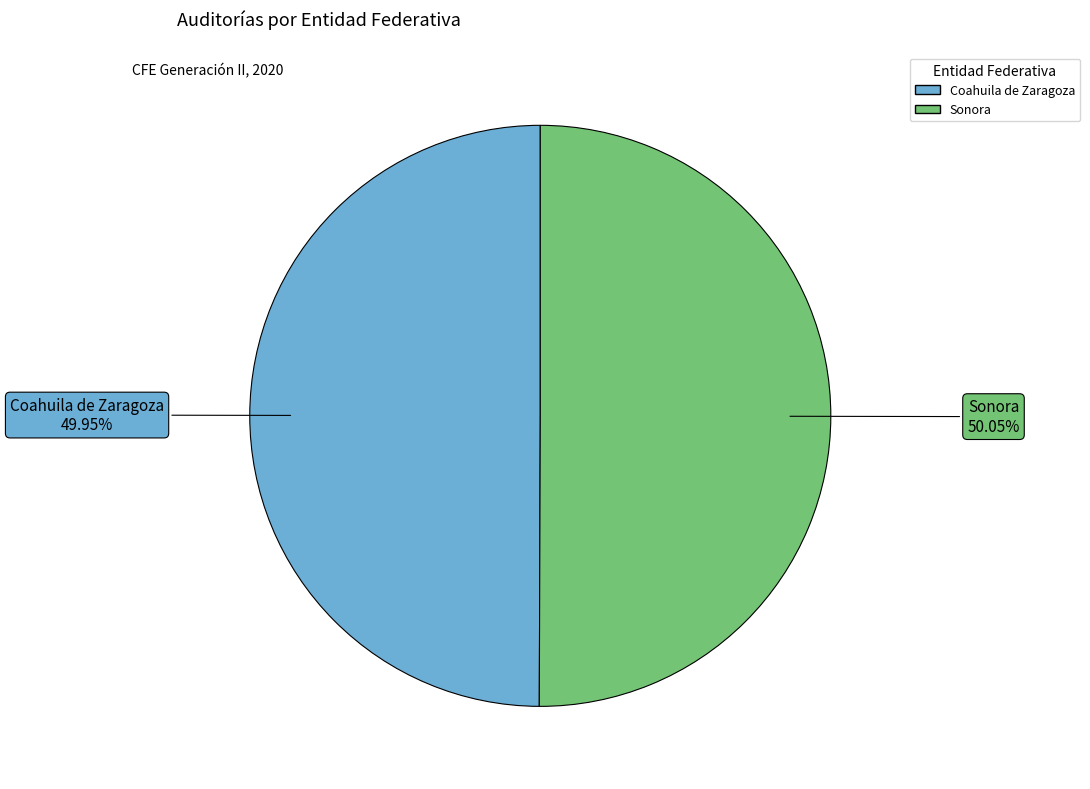

Does any single category account for the majority?

Yes